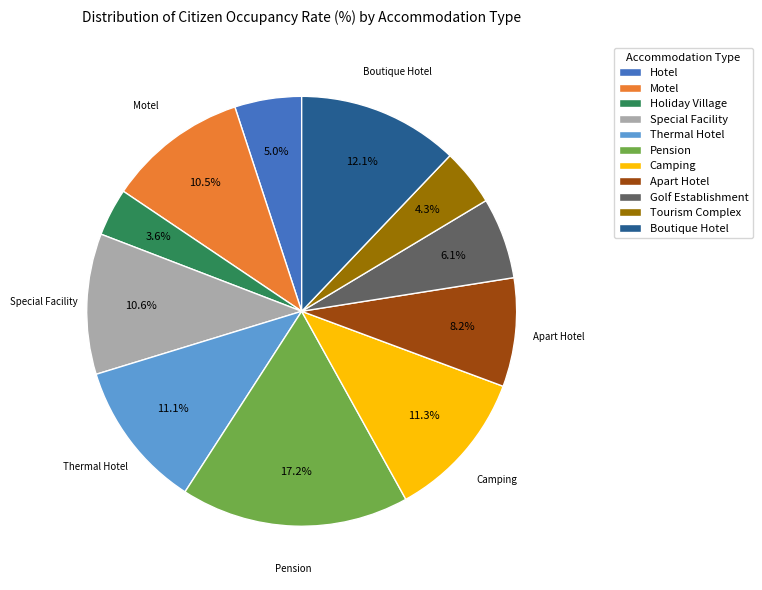

Is there any slice that represents more than half of the pie?

No